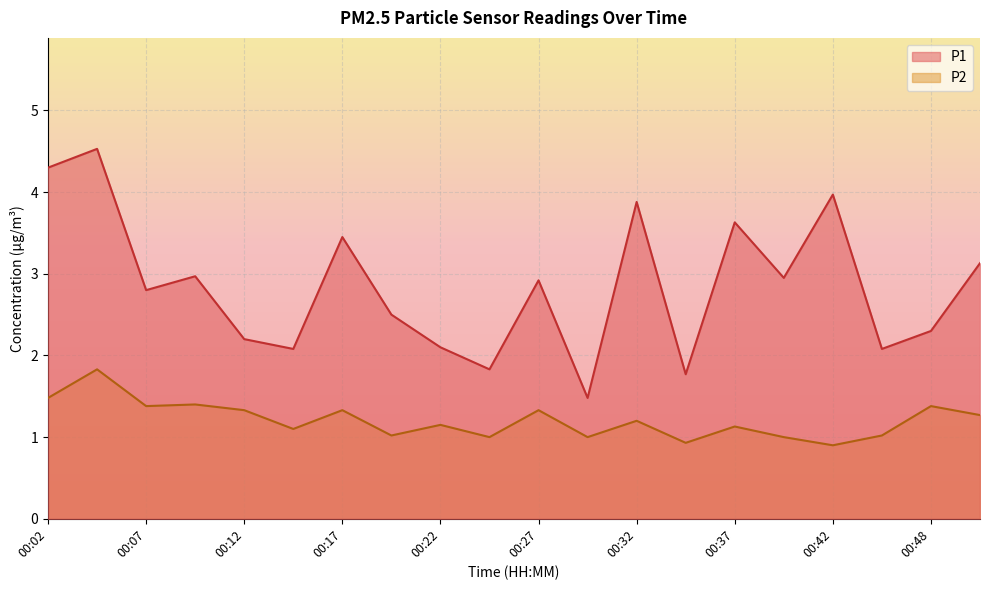

At how many categories does at least one series exceed 3?

7